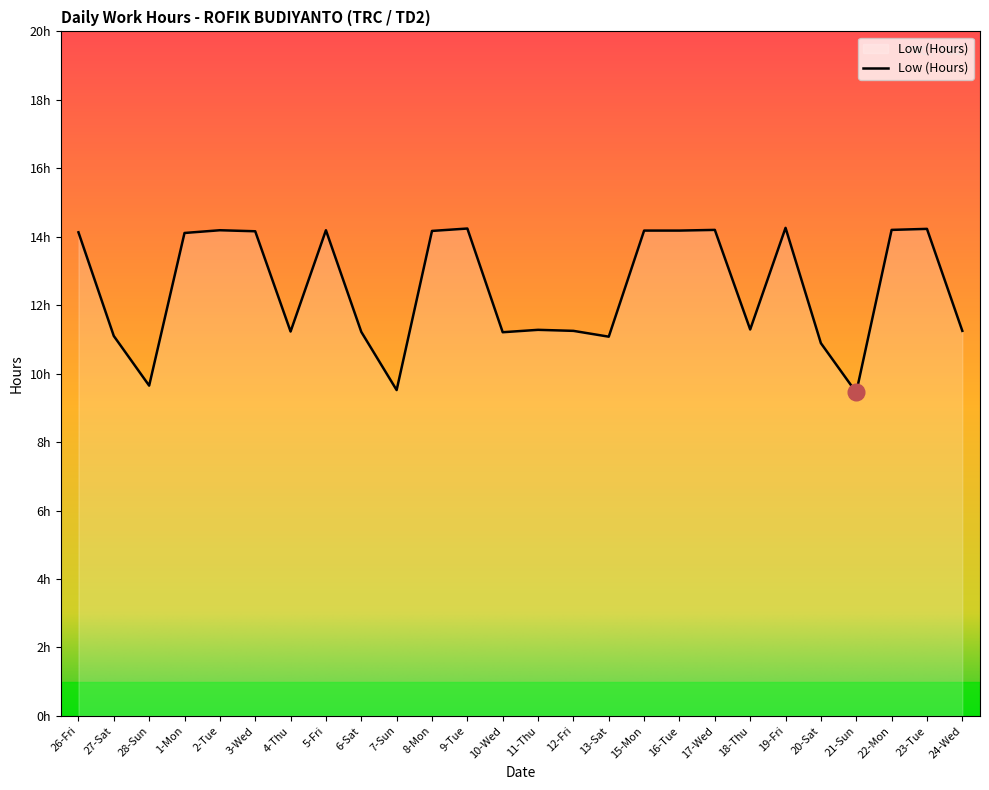

Is this an area chart (filled region under the line)?

Yes